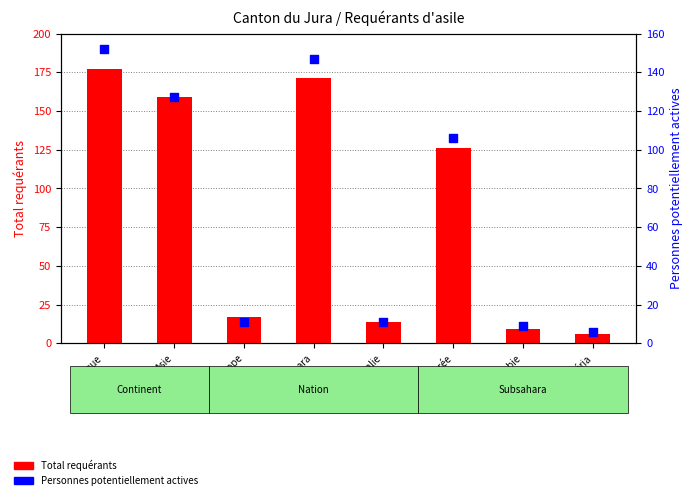

Which series has the widest spread of Y values?

Total requérants